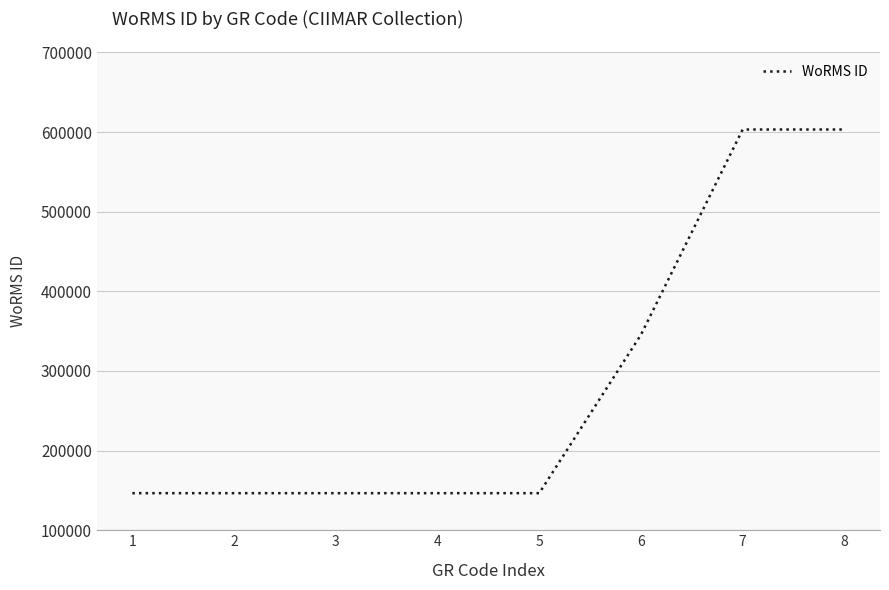

The value at 8 is 603246. True or false?

True